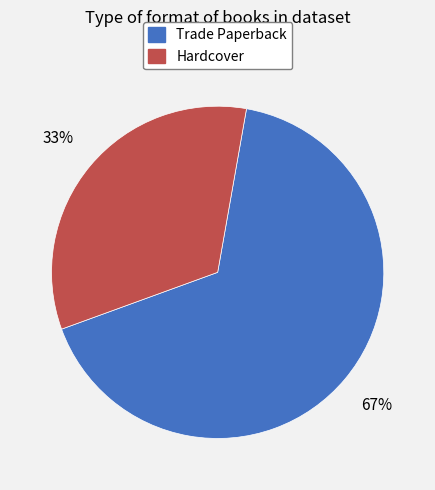

Count the number of slices in the pie.

2